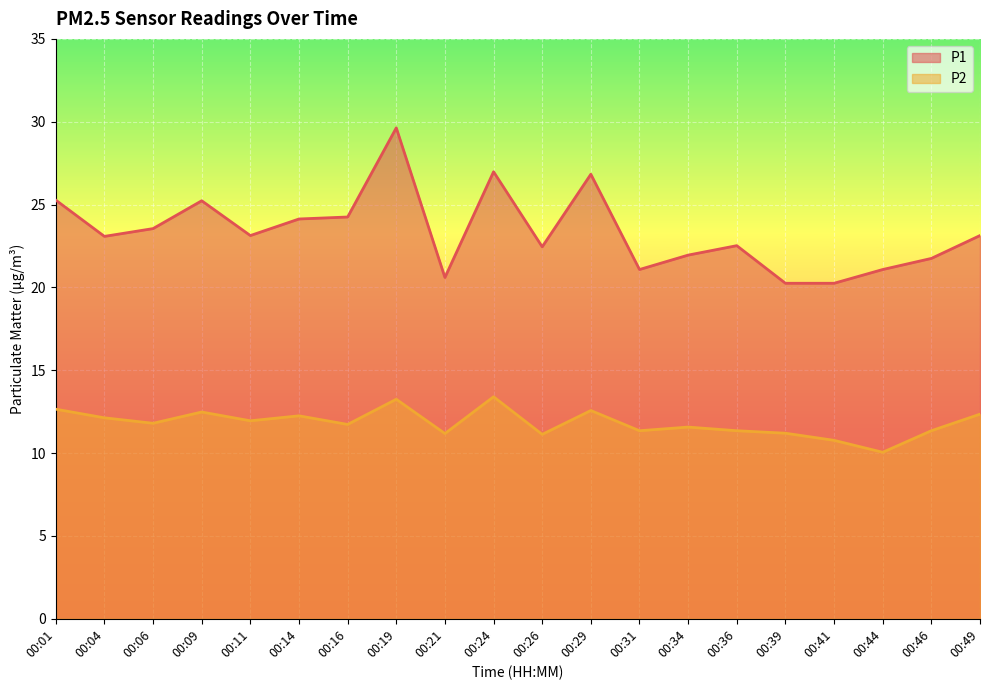

At which category does P2 reach its first local peak?

00:09